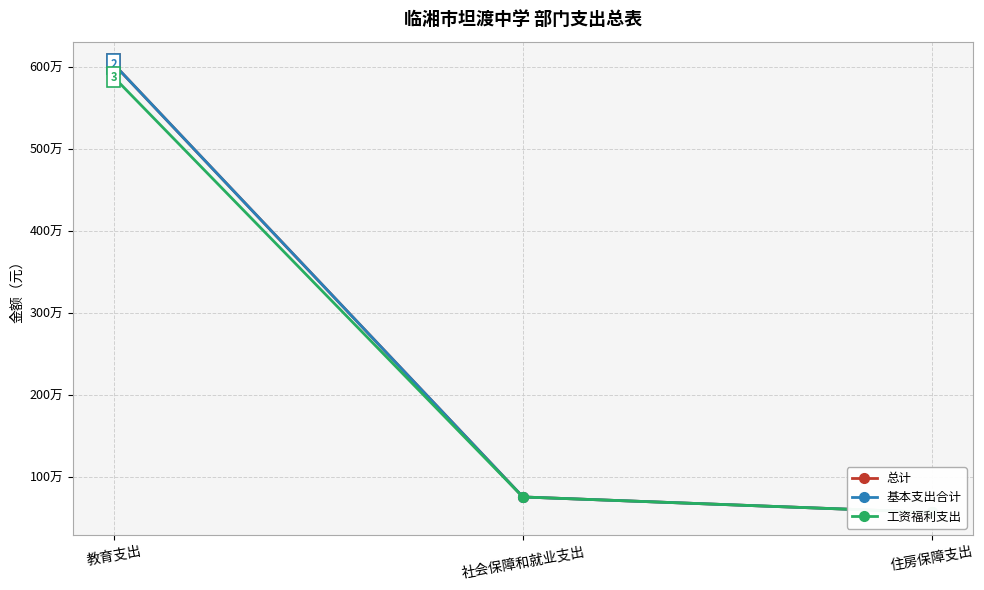

What is the label of the 2nd point from the right?

社会保障和就业支出